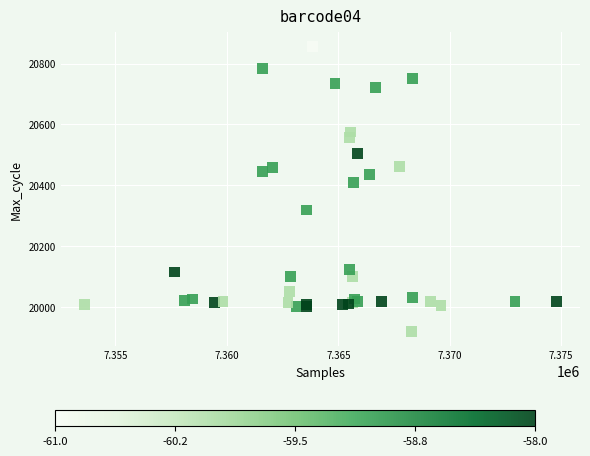

What Y value in the scatter plot is closest to 20387?

20410